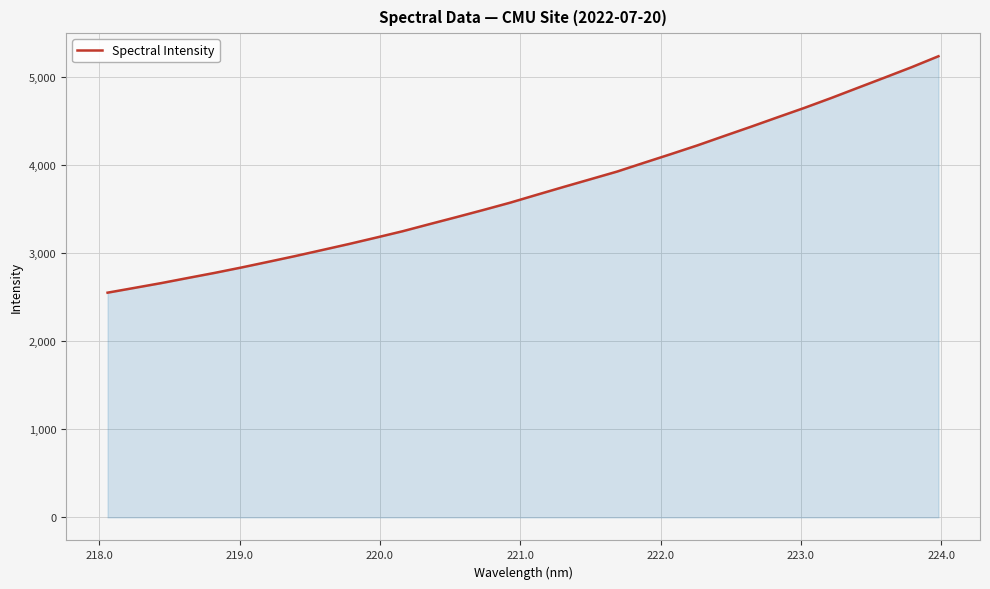

What is the maximum value shown in the chart?

5234.6